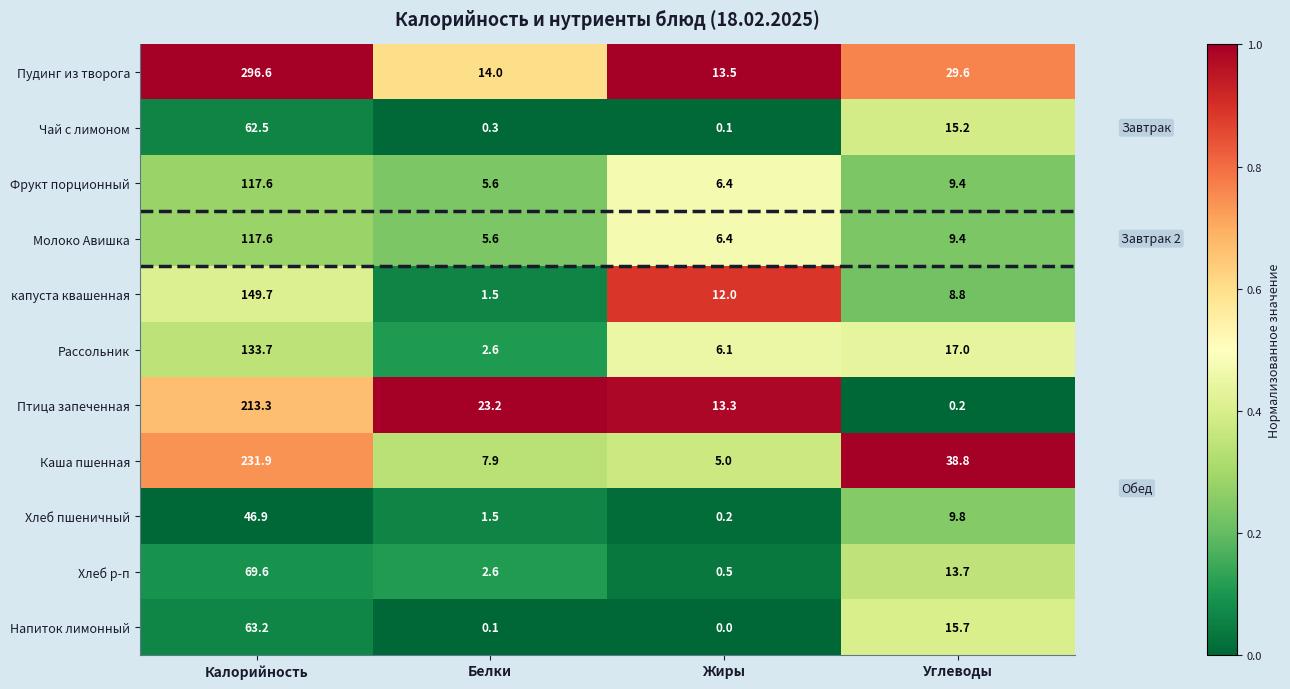

What is the sum of the Фрукт порционный values at Углеводы and Жиры?

15.8